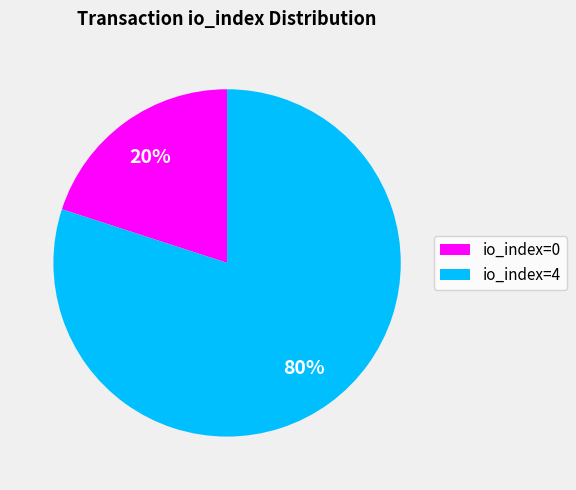

Count the number of slices in the pie.

2